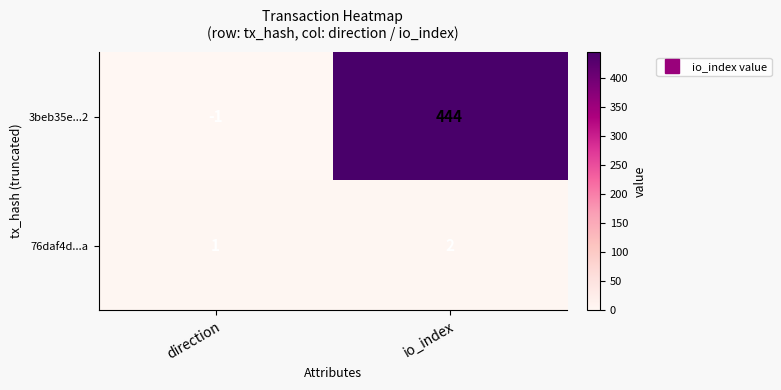

At how many categories does at least one series exceed 210?

1